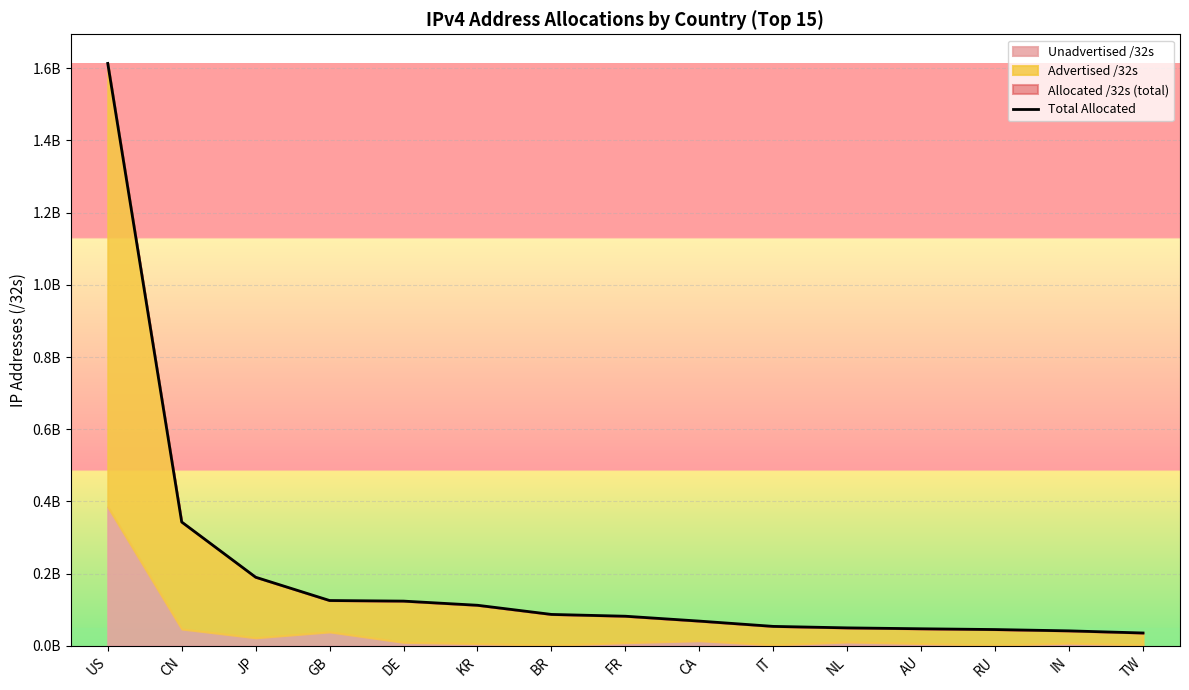

List the labels in order of value, largest first.

US, CN, JP, GB, DE, KR, BR, FR, CA, IT, NL, AU, RU, IN, TW